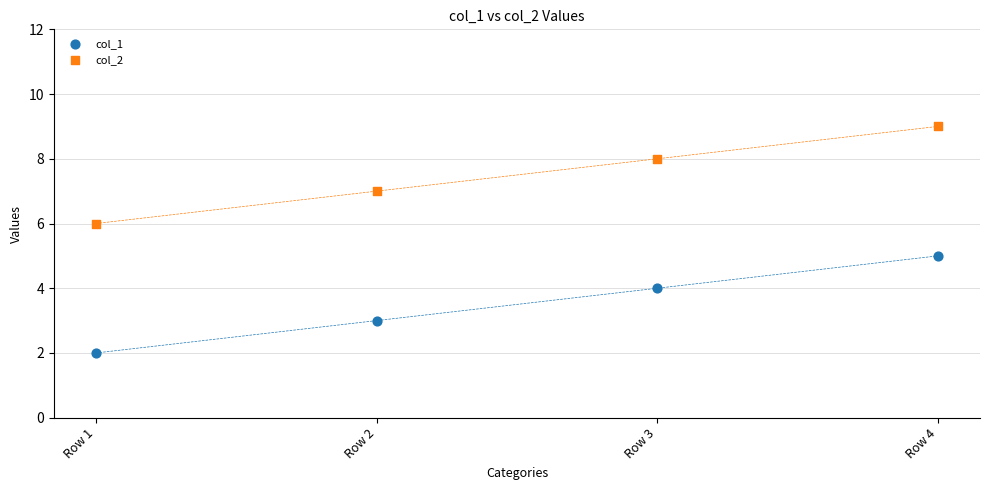

Across all data points, what is the range of Y values (max minus min)?

7